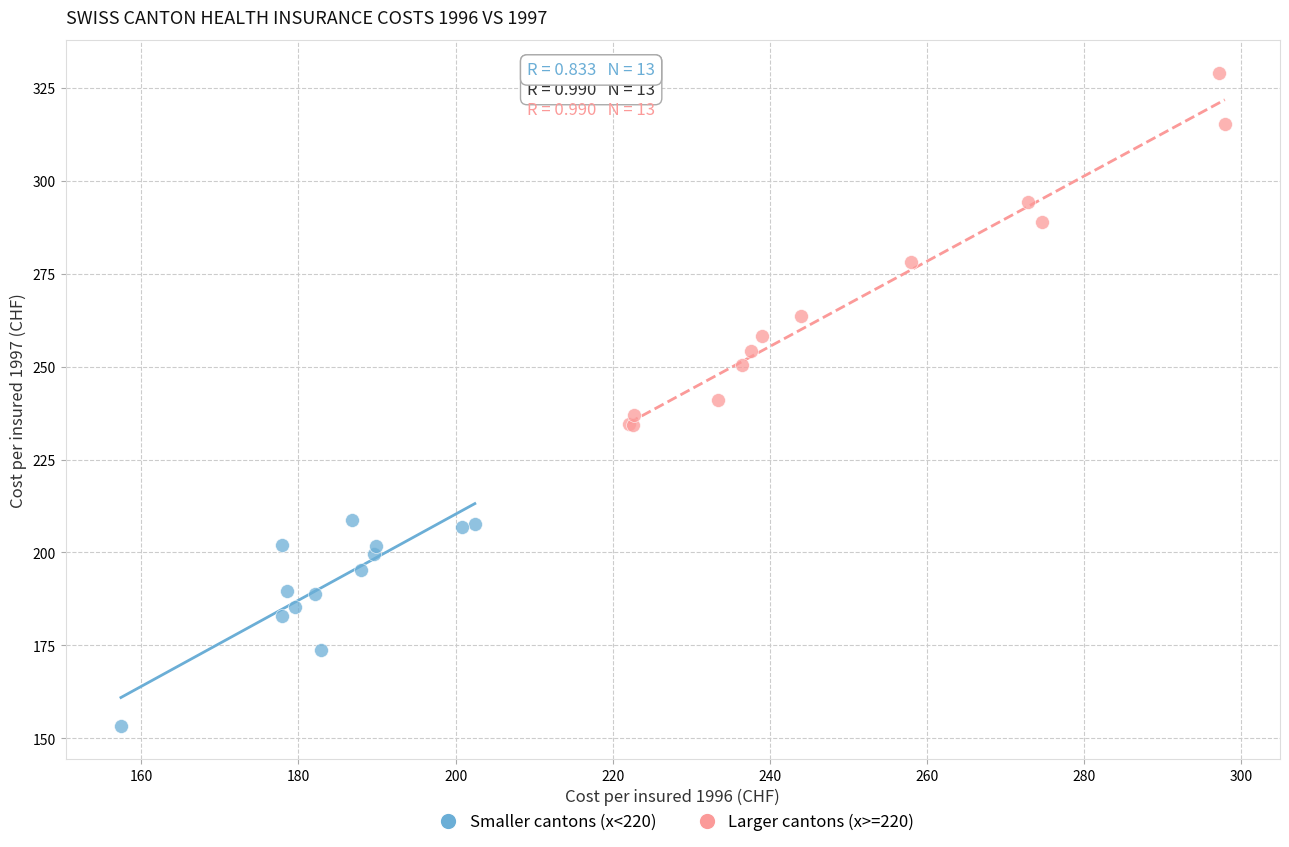

Which series contains the highest Y value?

Larger cantons (x>=220)